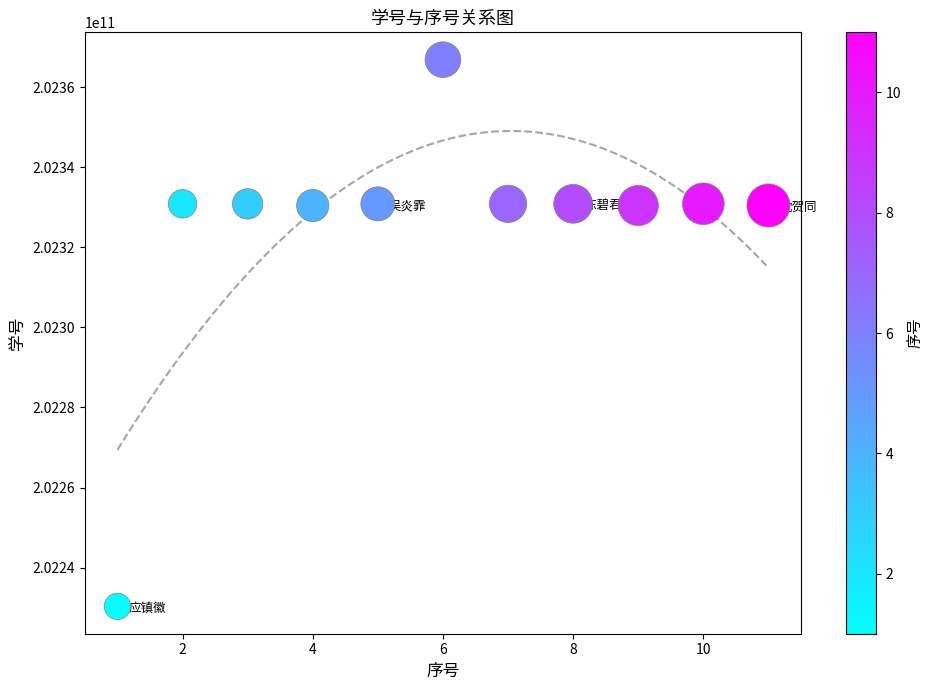

What is the average X value?

6